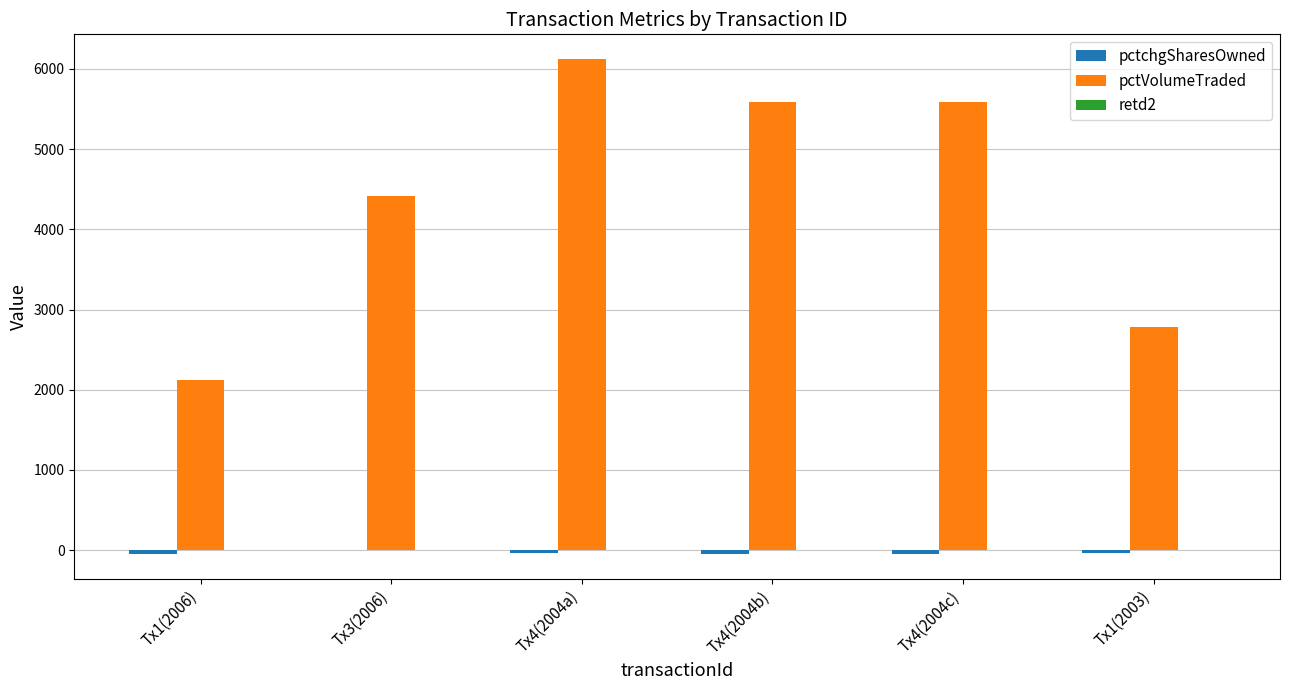

The pctVolumeTraded series shows 4420 at Tx3(2006). True or false?

True